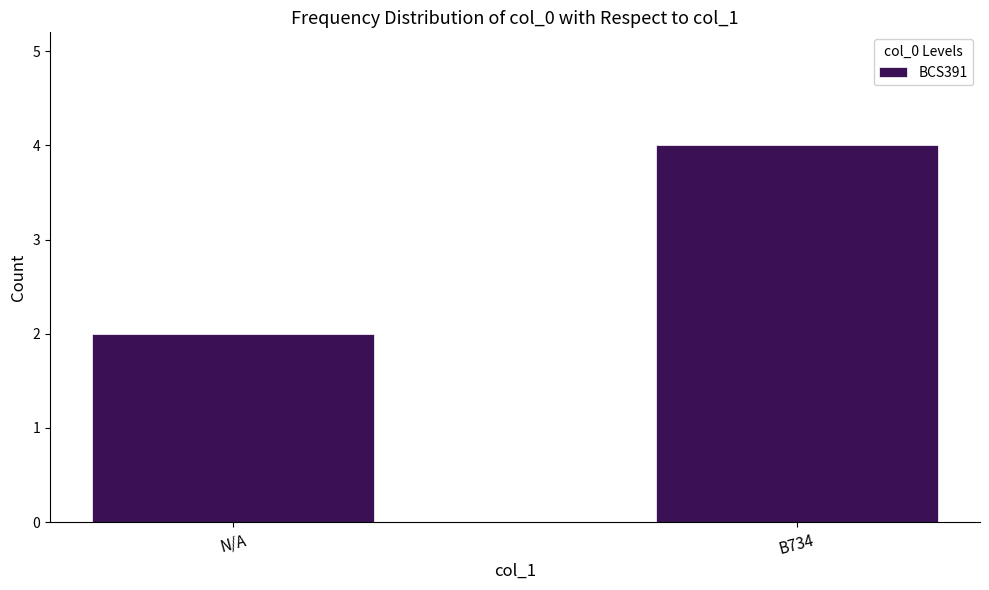

List the labels in order of value, largest first.

B734, N/A